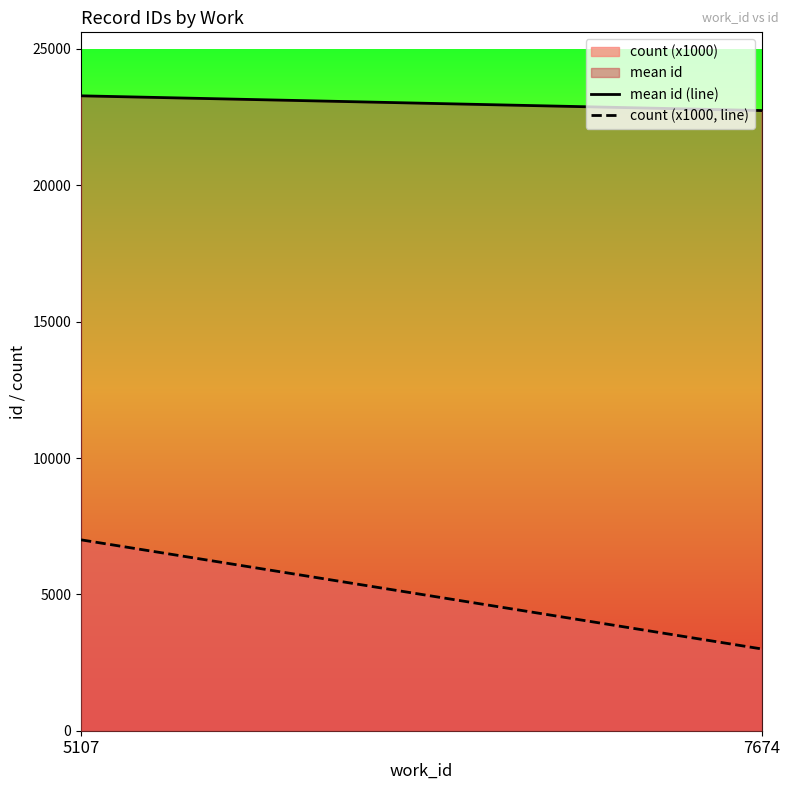

List the series in order of their peak value, highest first.

mean id, count (x1000)